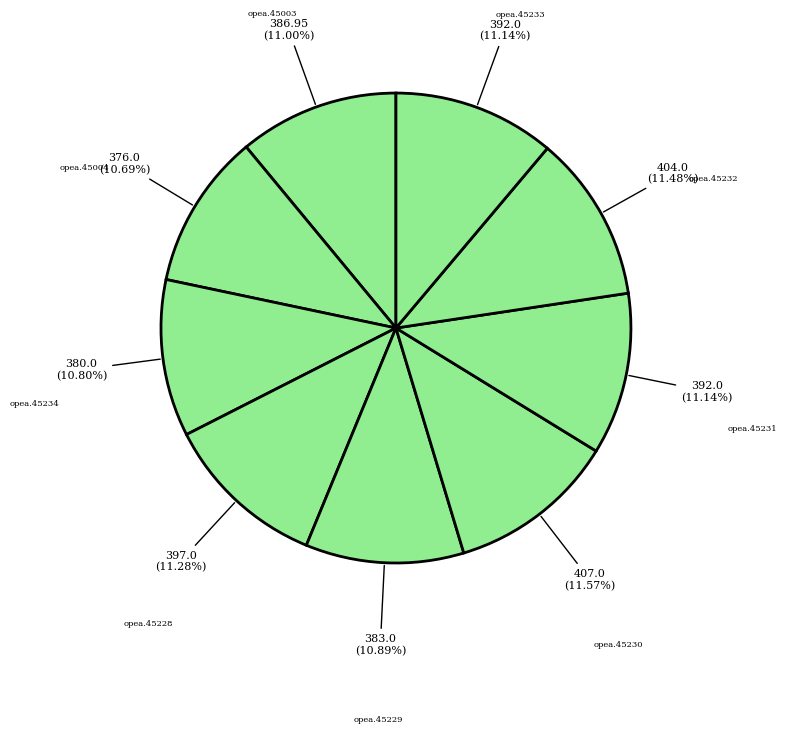

What is the smallest slice in the pie chart?

opea.45004